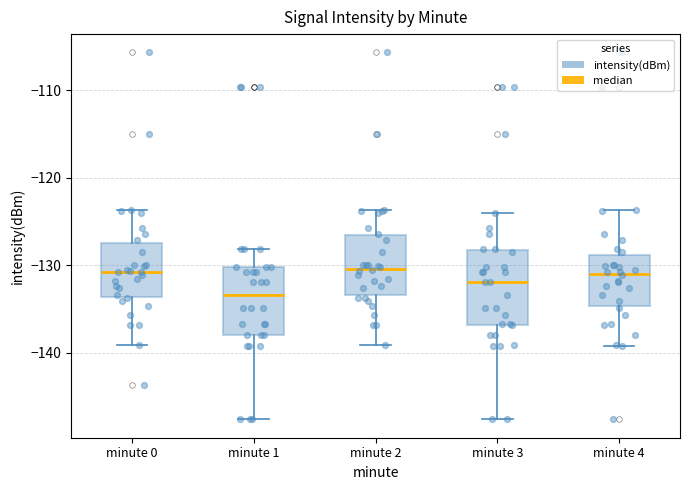

Where is the lower edge of the box for minute 2 on the y-axis? The values are not printed on the chart, so give them approximately, as read against the axis.

-133